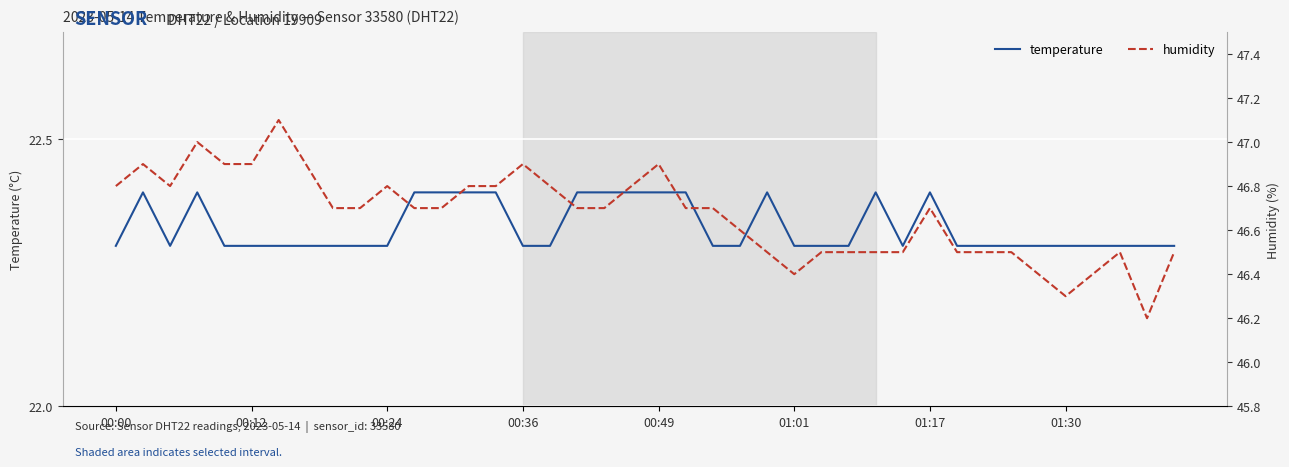

What are all the series names shown in the legend?

temperature, humidity